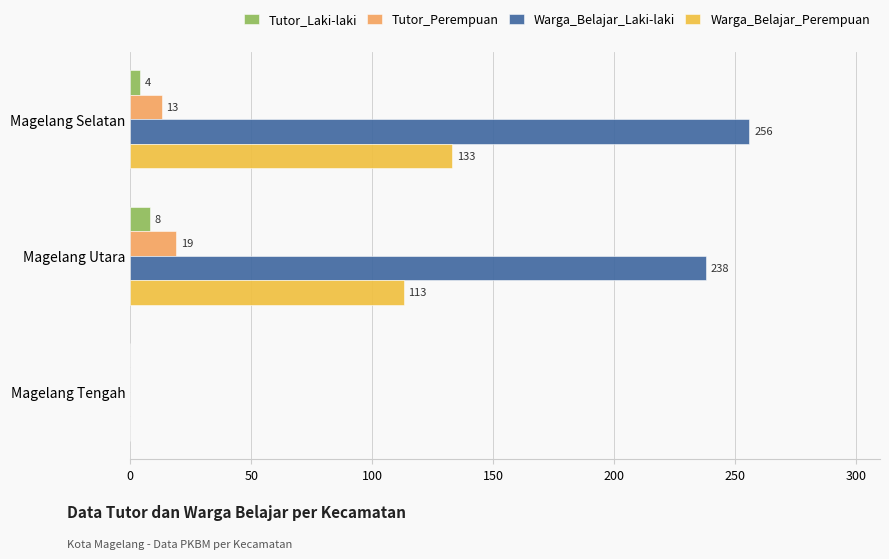

At which category is the sum across all series the highest?

Magelang Selatan